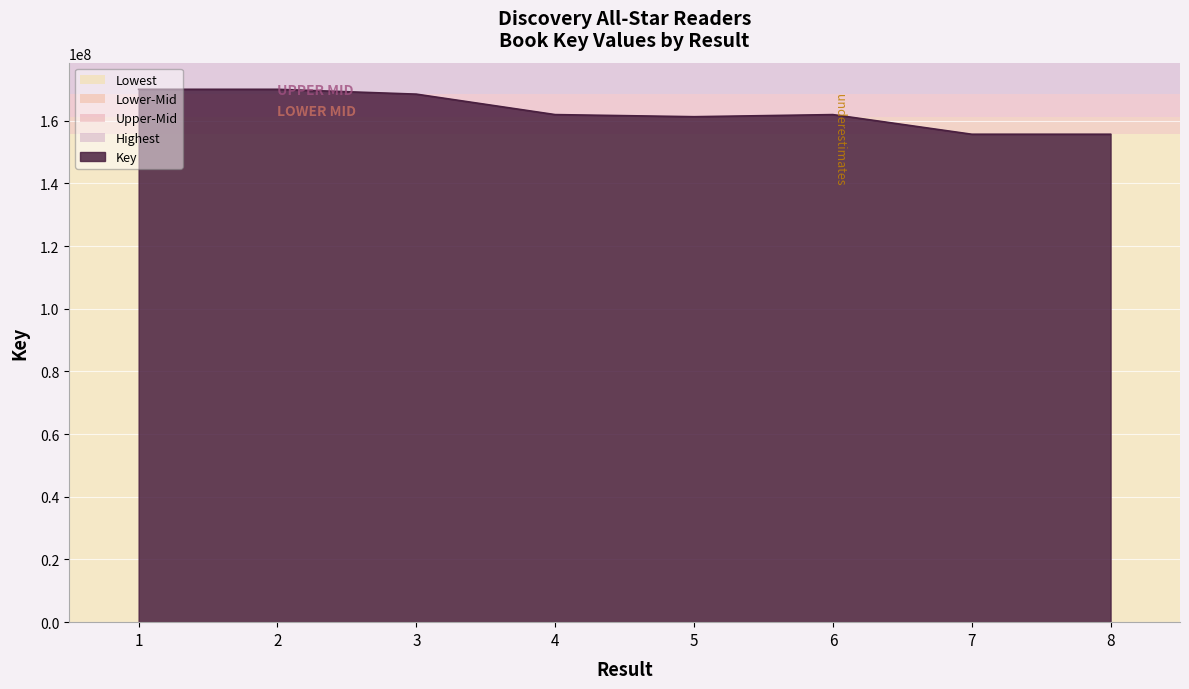

How many distinct data groups are displayed?

1